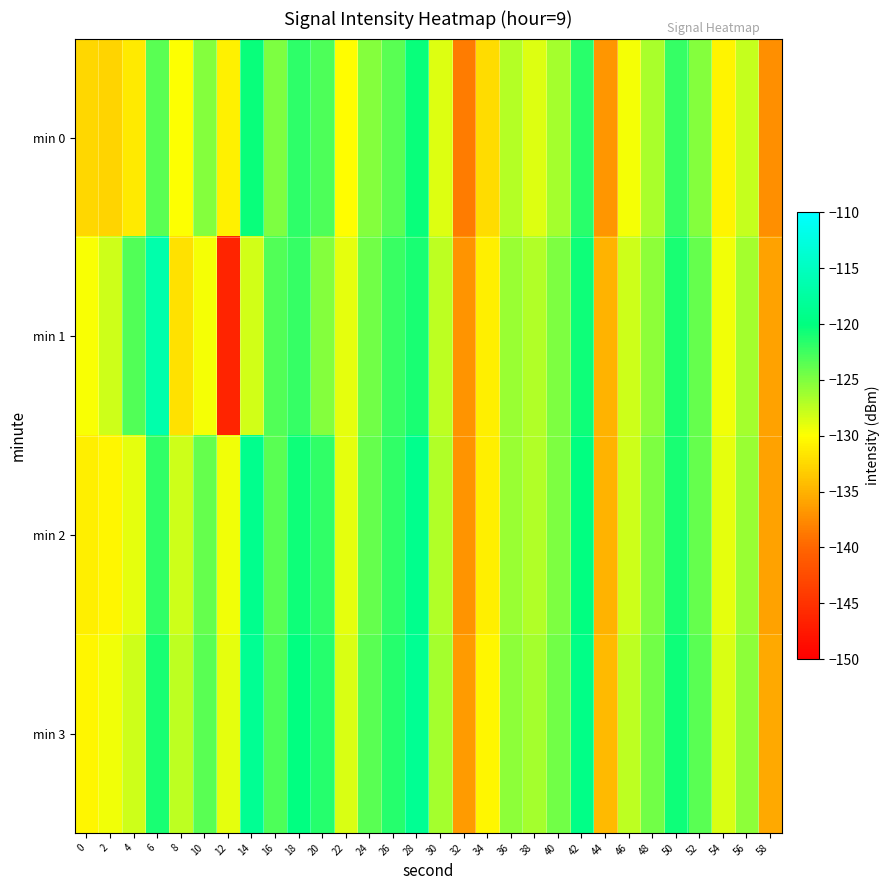

List the series in order of their peak value, highest first.

min 1, min 3, min 2, min 0